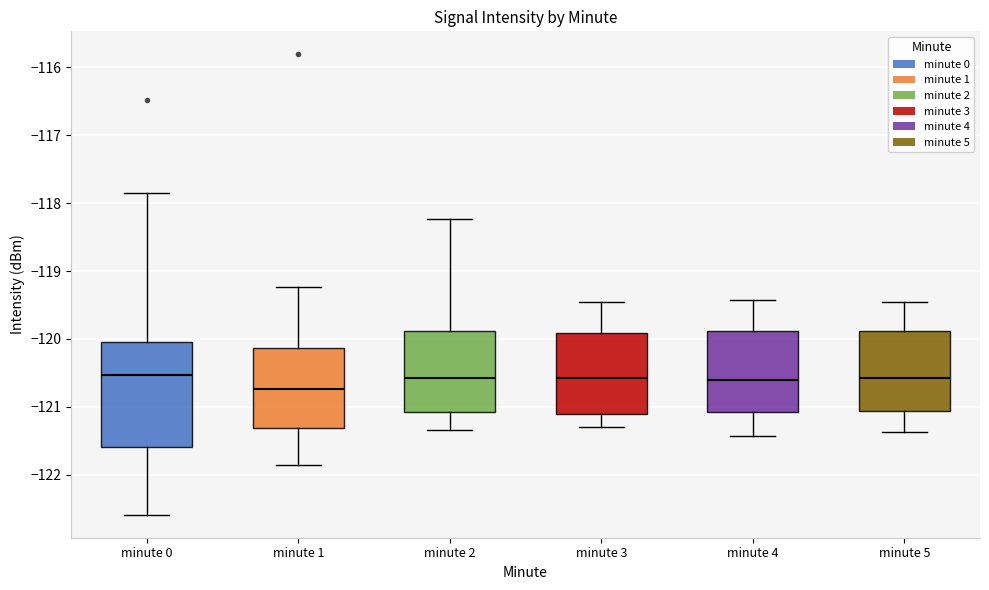

Reading left to right, transcribe this box plot: for each box, give where its median line is, the range the box spans, and where its two whiskers end, as read against the y-axis. The values are not printed on the chart, so give them approximately, as read against the axis.

minute 0: median -120.5, box -121.6 to -120.0, whiskers -122.6 to -117.9
minute 1: median -120.7, box -121.3 to -120.1, whiskers -121.9 to -119.2
minute 2: median -120.6, box -121.1 to -119.9, whiskers -121.3 to -118.2
minute 3: median -120.6, box -121.1 to -119.9, whiskers -121.3 to -119.5
minute 4: median -120.6, box -121.1 to -119.9, whiskers -121.4 to -119.4
minute 5: median -120.6, box -121.1 to -119.9, whiskers -121.4 to -119.5